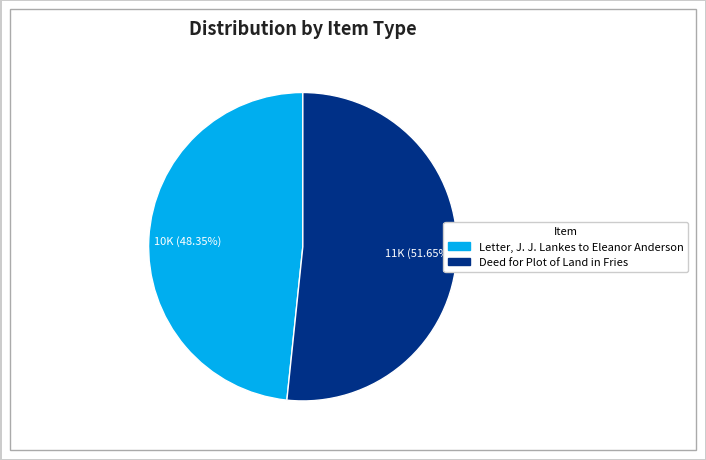

Do Letter, J. J. Lankes to Eleanor Anderson and Deed for Plot of Land in Fries together represent more than half of the pie?

Yes